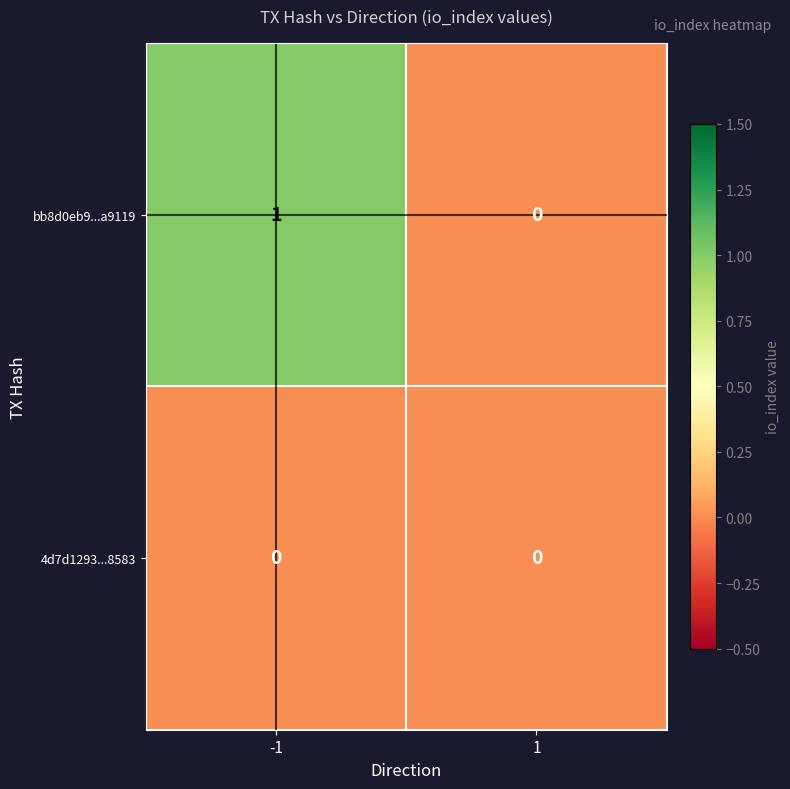

Rank the series by their maximum value, from highest to lowest.

bb8d0eb9...a9119, 4d7d1293...8583